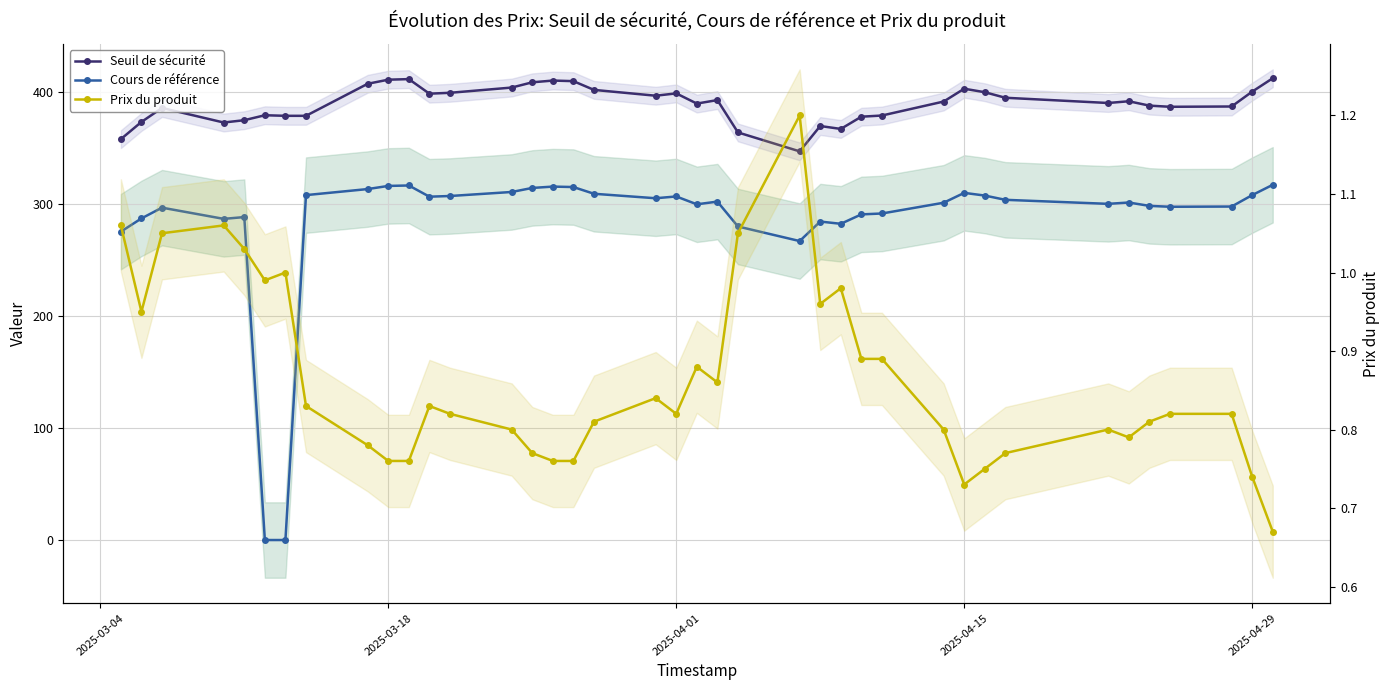

List the series in order of their overall mean, highest first.

Seuil de sécurité, Cours de référence, Prix du produit